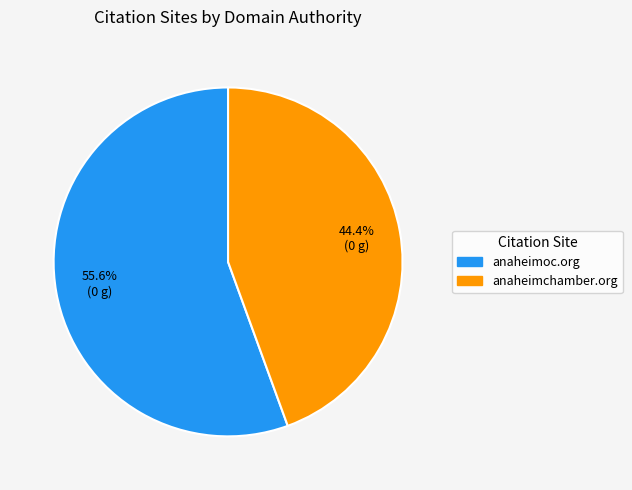

Does anaheimoc.org represent more than half of the total?

Yes